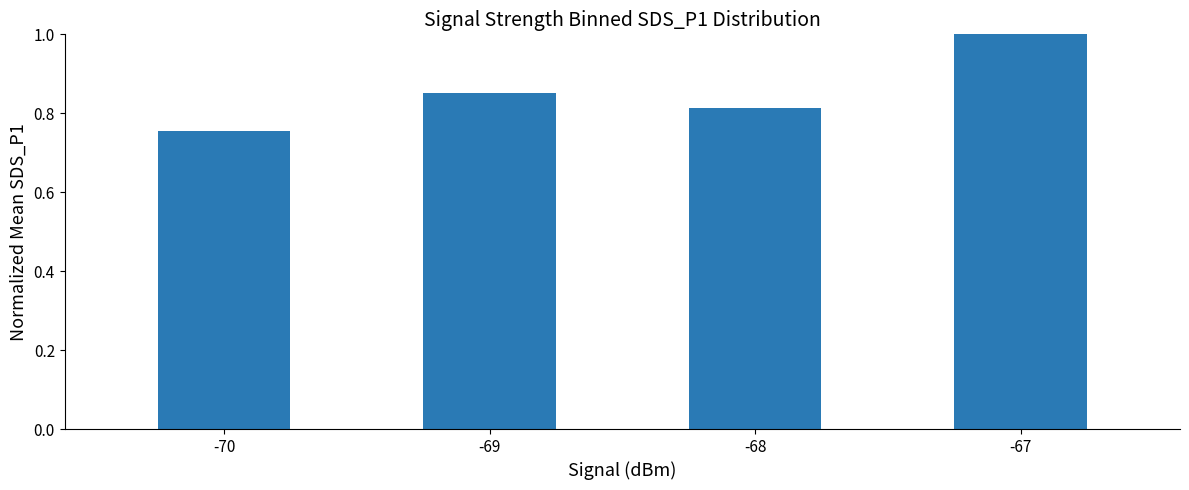

List the labels in order of value, smallest first.

-70, -68, -69, -67